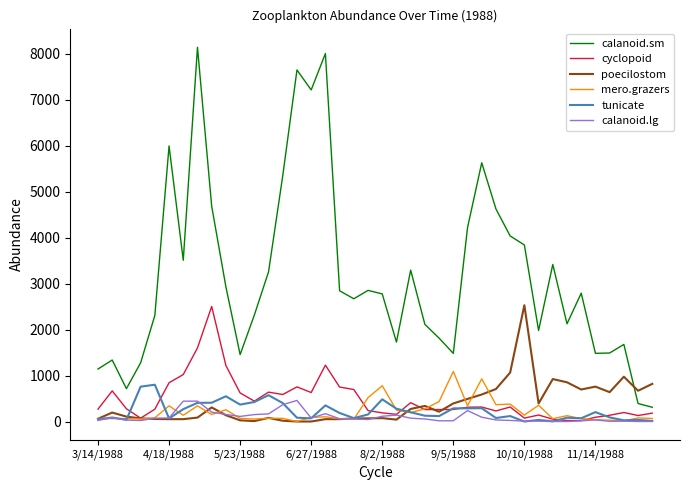

What is the minimum value for calanoid.sm?

309.8